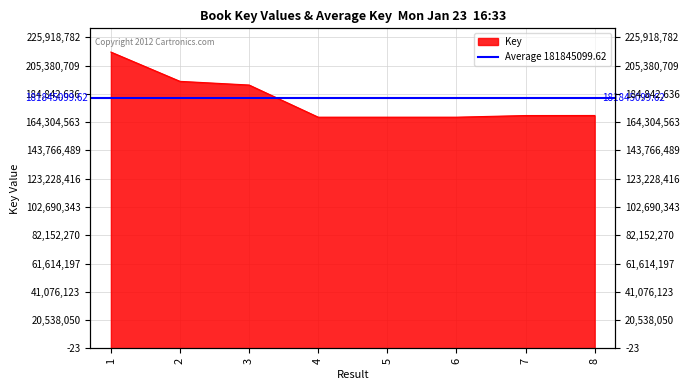

At which label does the data first exceed 169114215?

1